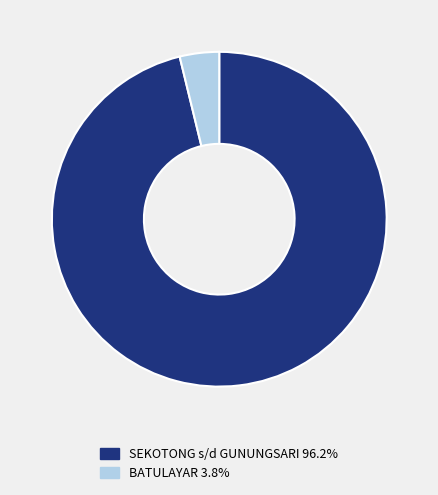

Count the number of slices in the pie.

2